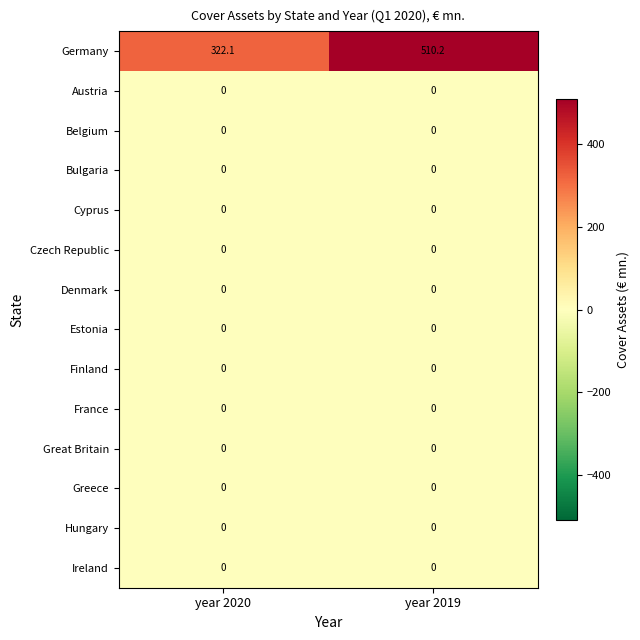

Reading left to right, transcribe all the data shown in this chart.

Germany: year 2020=322.1	year 2019=510.2
Austria: year 2020=0.0	year 2019=0.0
Belgium: year 2020=0.0	year 2019=0.0
Bulgaria: year 2020=0.0	year 2019=0.0
Cyprus: year 2020=0.0	year 2019=0.0
Czech Republic: year 2020=0.0	year 2019=0.0
Denmark: year 2020=0.0	year 2019=0.0
Estonia: year 2020=0.0	year 2019=0.0
Finland: year 2020=0.0	year 2019=0.0
France: year 2020=0.0	year 2019=0.0
Great Britain: year 2020=0.0	year 2019=0.0
Greece: year 2020=0.0	year 2019=0.0
Hungary: year 2020=0.0	year 2019=0.0
Ireland: year 2020=0.0	year 2019=0.0